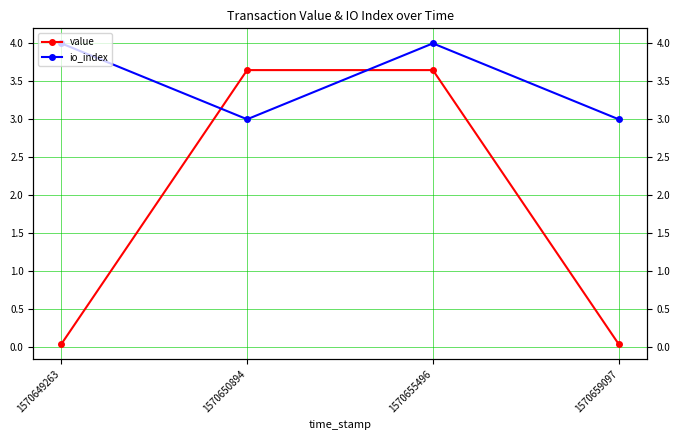

What is the highest value of the io_index series?

4.0